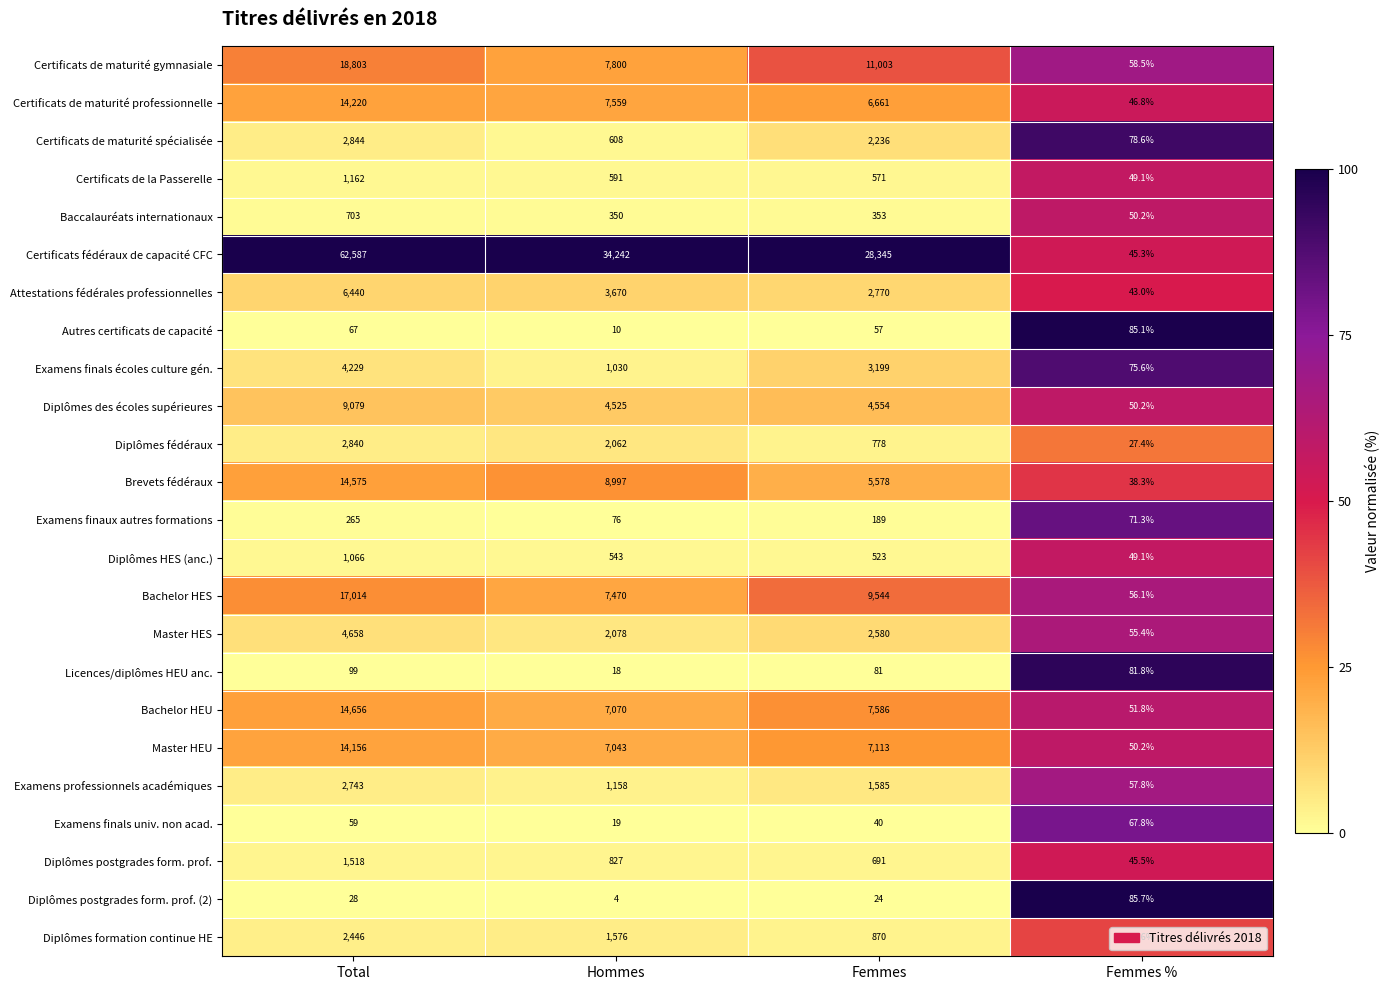

Which series has the widest spread of values?

Certificats fédéraux de capacité CFC